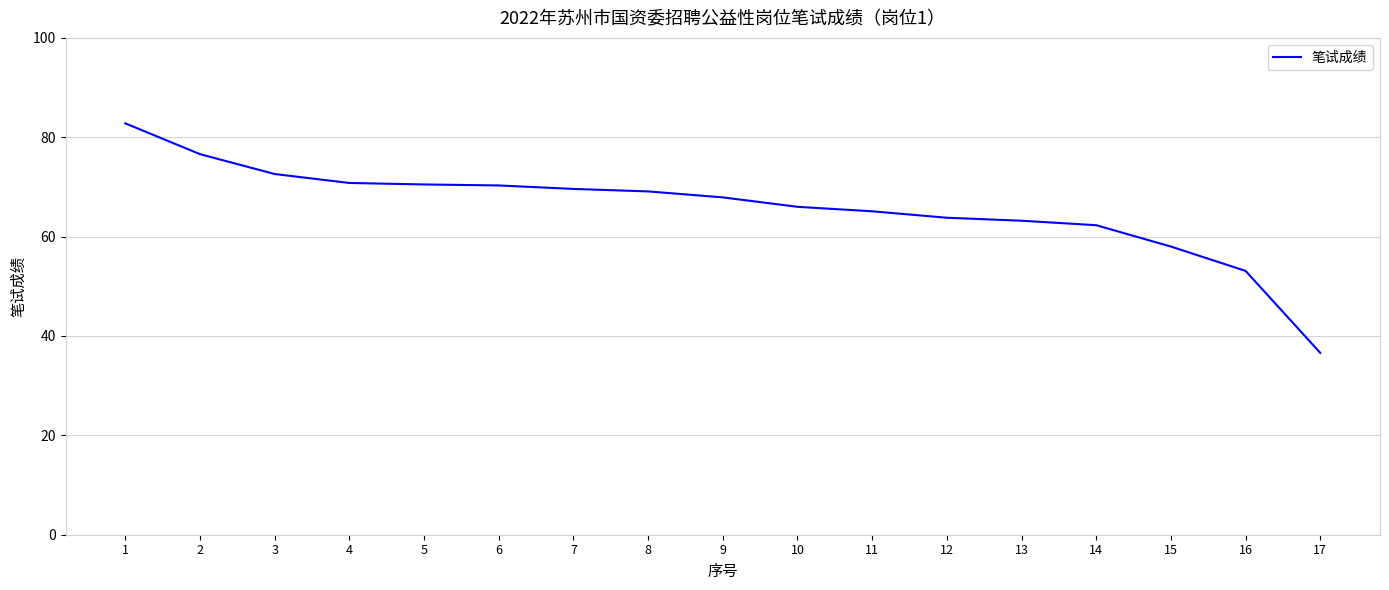

At which label is the value closest to 59?

15